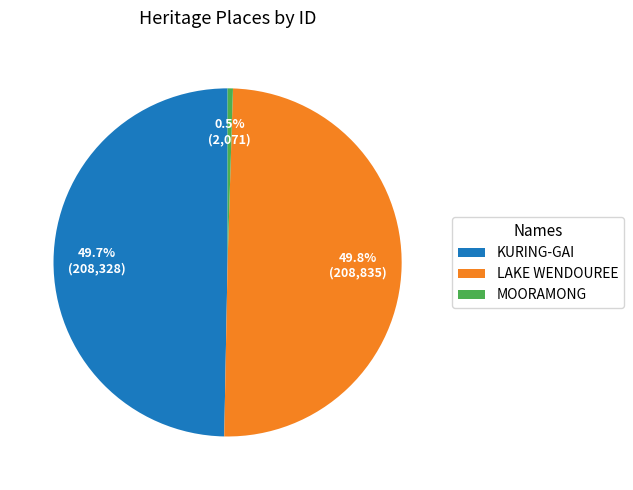

The MOORAMONG slice represents 14% of the pie. True or false?

False